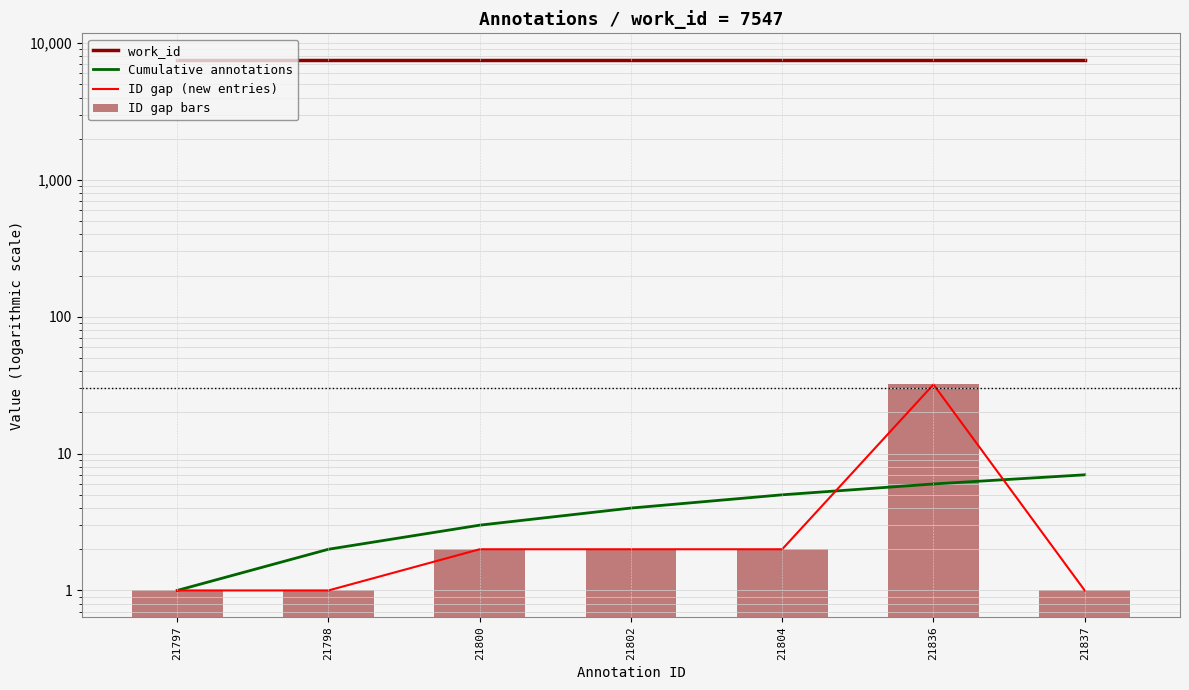

What are all the series names shown in the legend?

work_id, Cumulative annotations, ID gap (new entries), ID gap bars